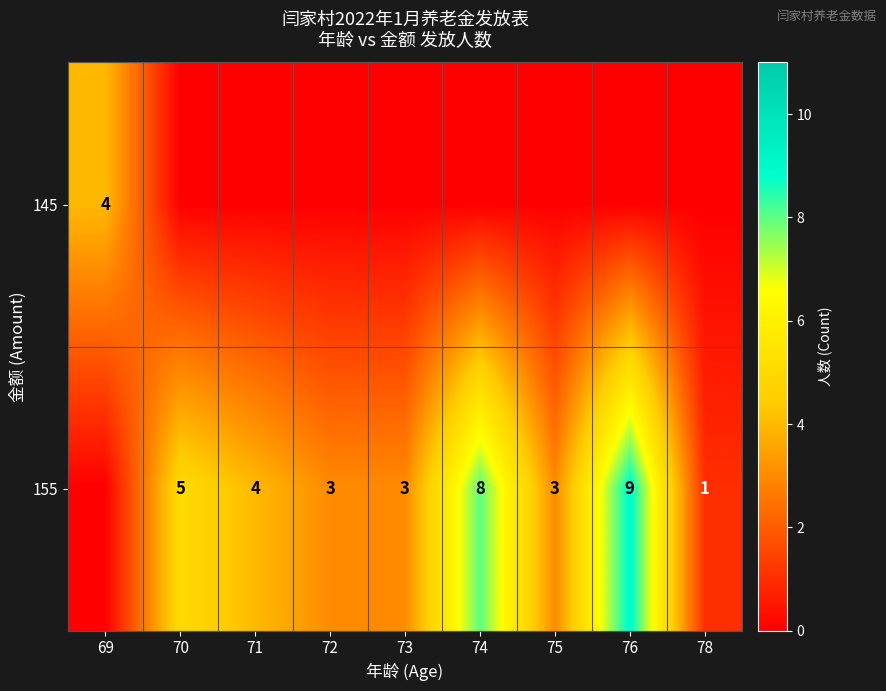

What is the difference between the 155 values at 71 and 78?

3